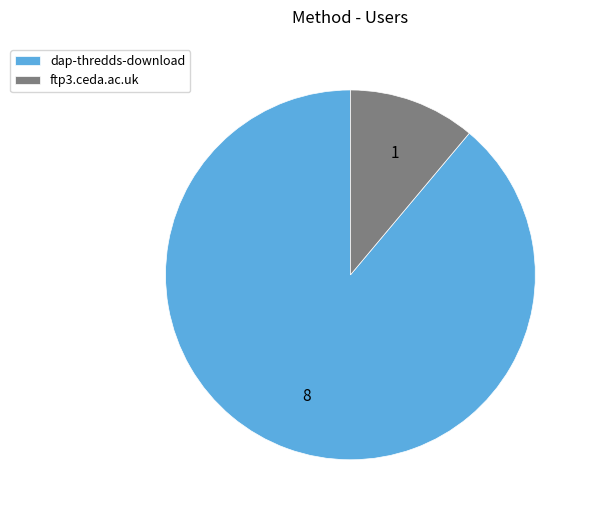

Between ftp3.ceda.ac.uk and dap-thredds-download, which is larger?

dap-thredds-download